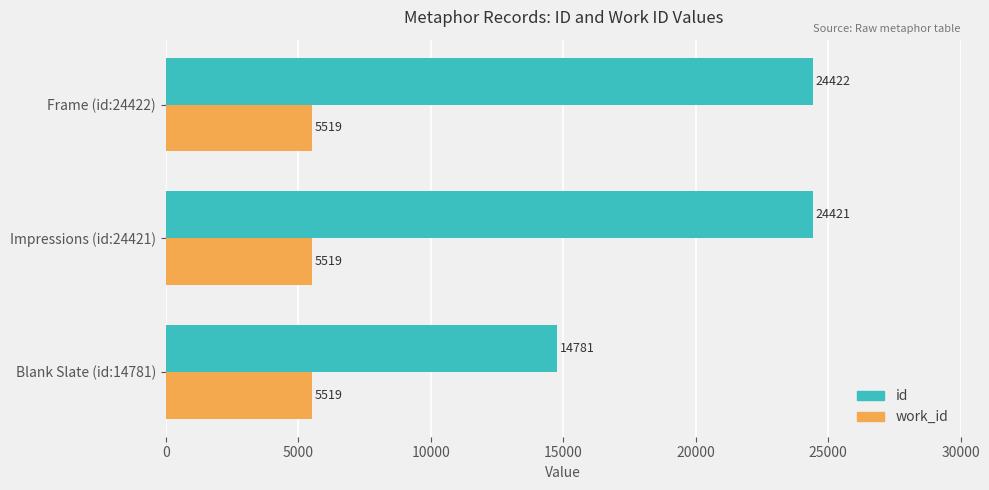

What is the difference between the highest and lowest values at Impressions (id:24421)?

18902